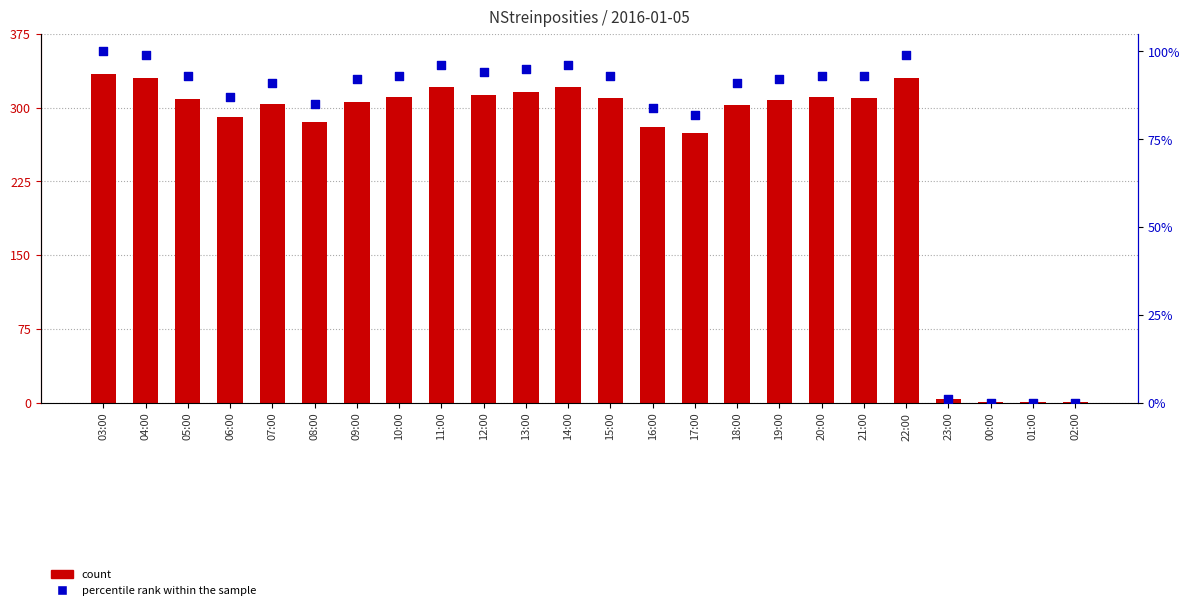

What is the total value across all series at 23:00?

5